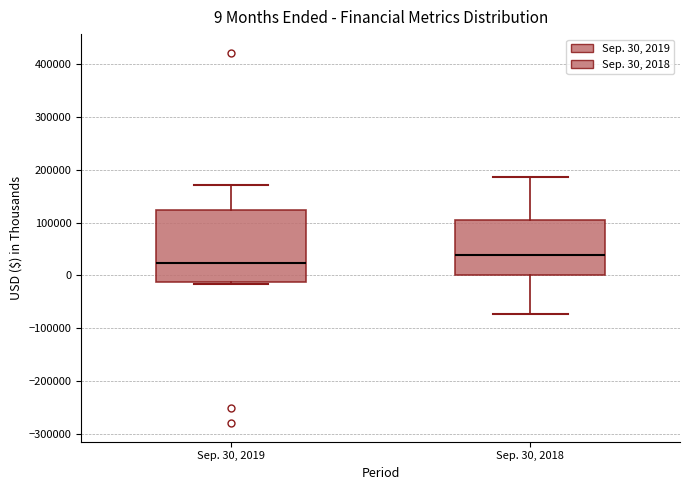

Which box has the highest median line?

Sep. 30, 2018